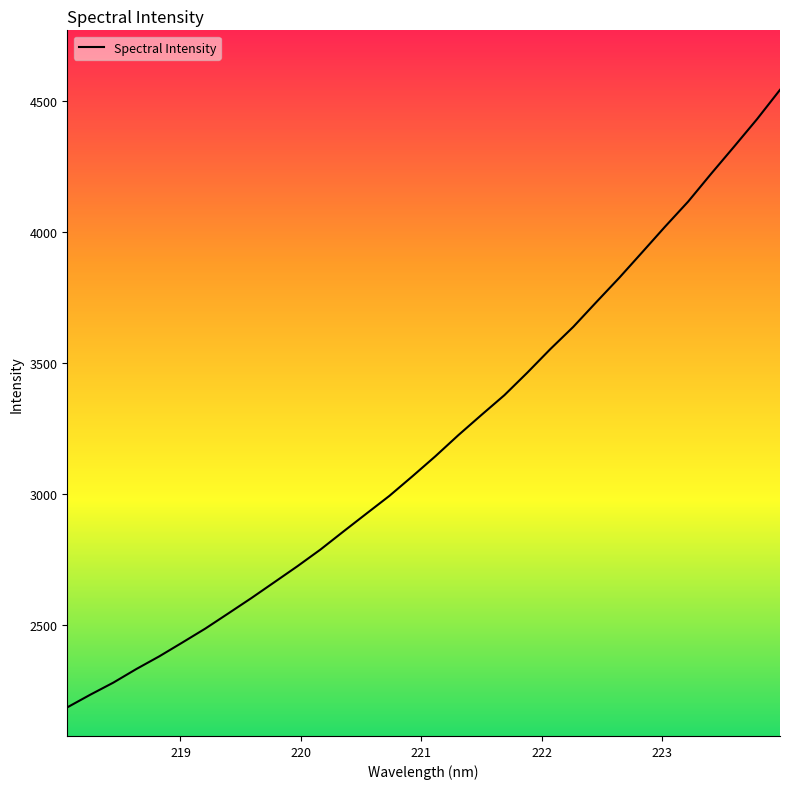

What is the difference between the maximum and minimum values?

2357.8